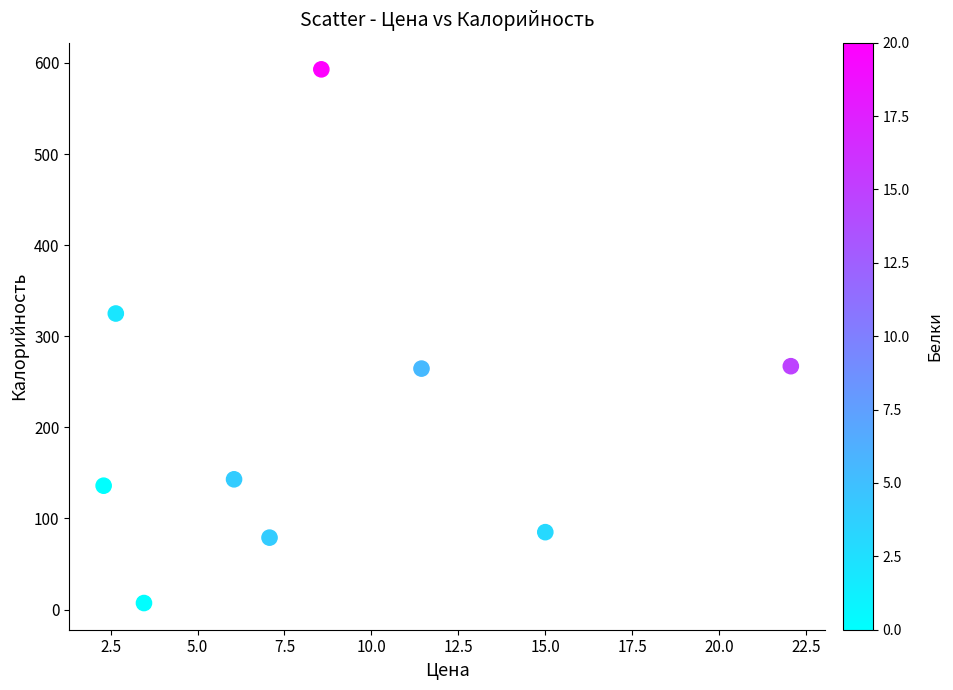

What is the average X value?

8.7